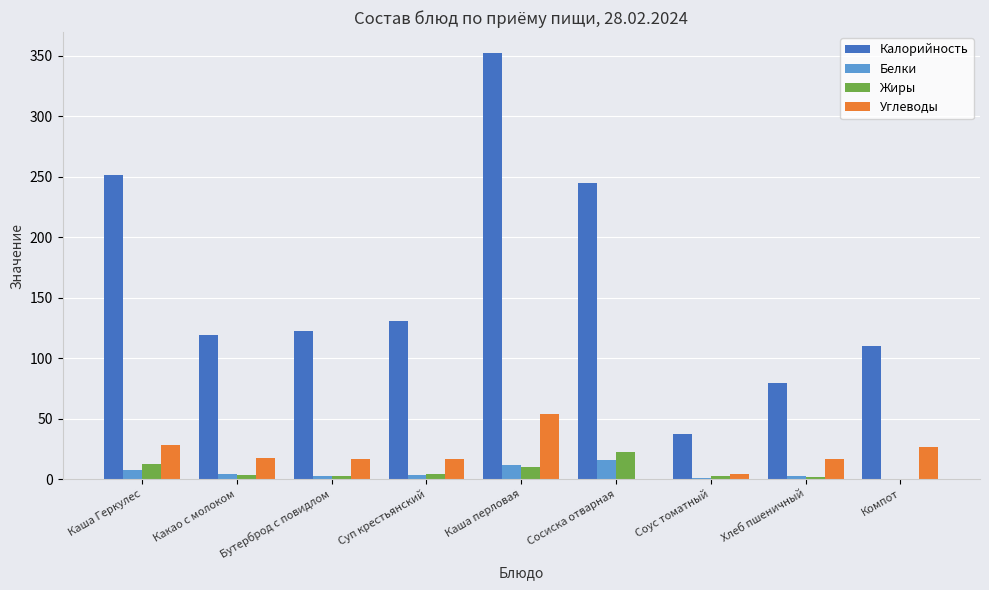

Where does the Углеводы series first go above 16?

Каша Геркулес